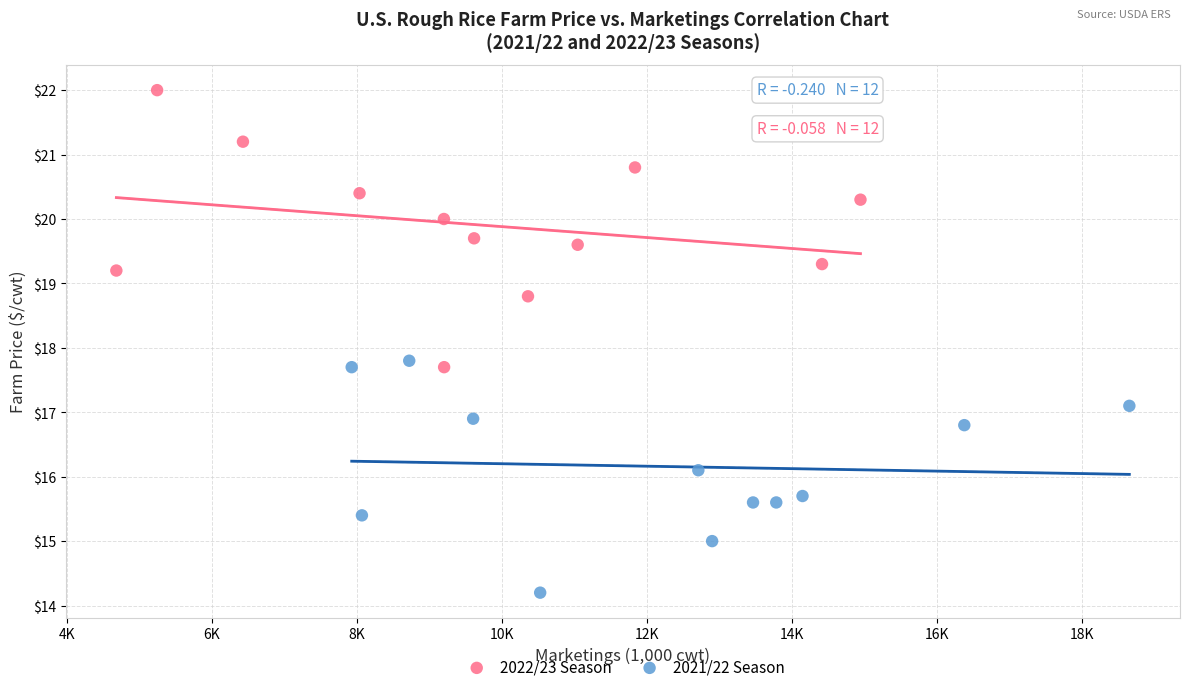

Which series reaches the maximum Y coordinate?

2022/23 Season